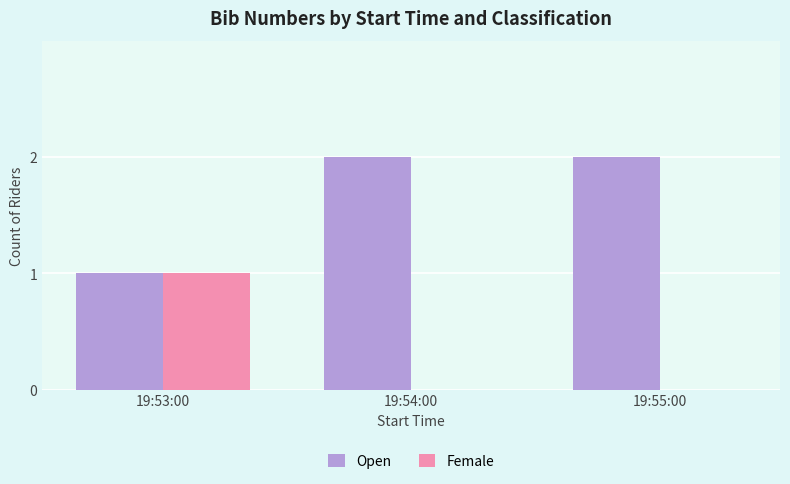

The Open series shows 2 at 19:55:00. True or false?

True